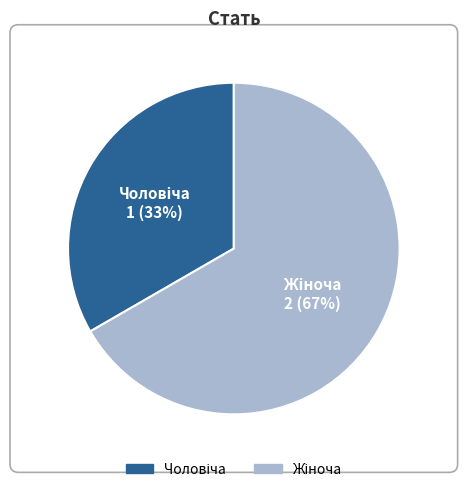

Does any single category account for the majority?

Yes